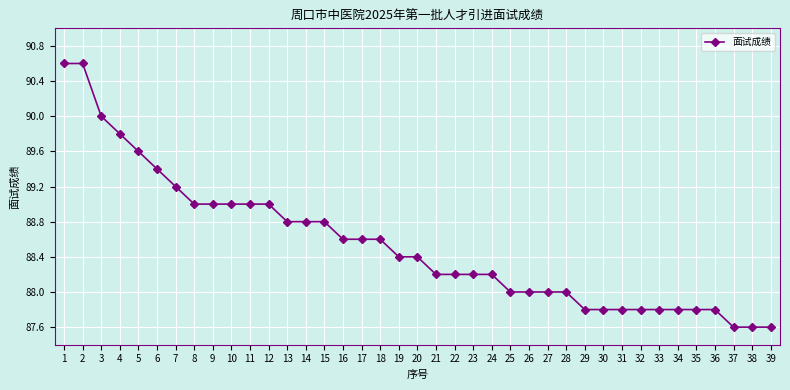

How many categories are shown in the chart?

39